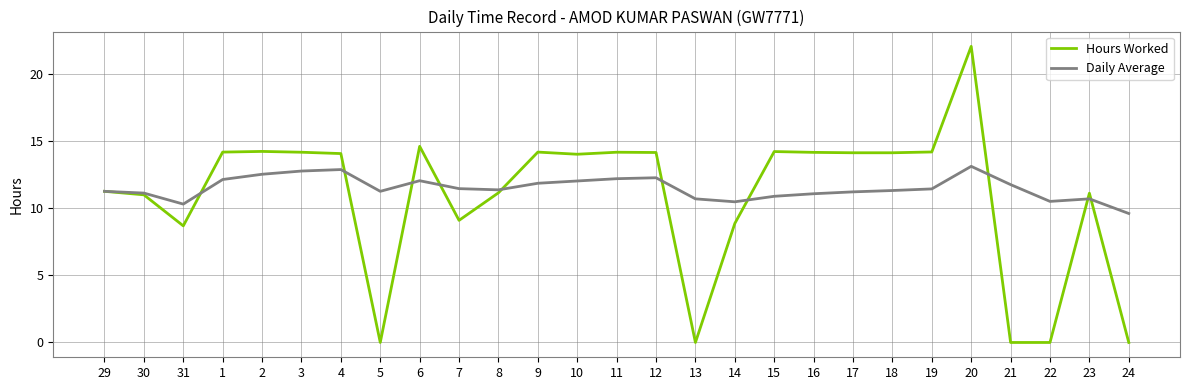

How many distinct data groups are displayed?

2